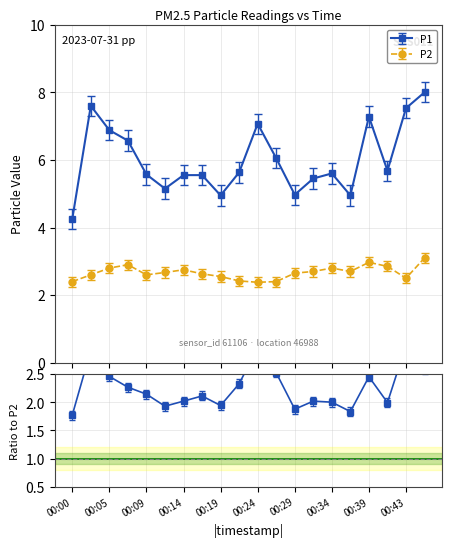

Read the P2 value at 00:14.

2.8